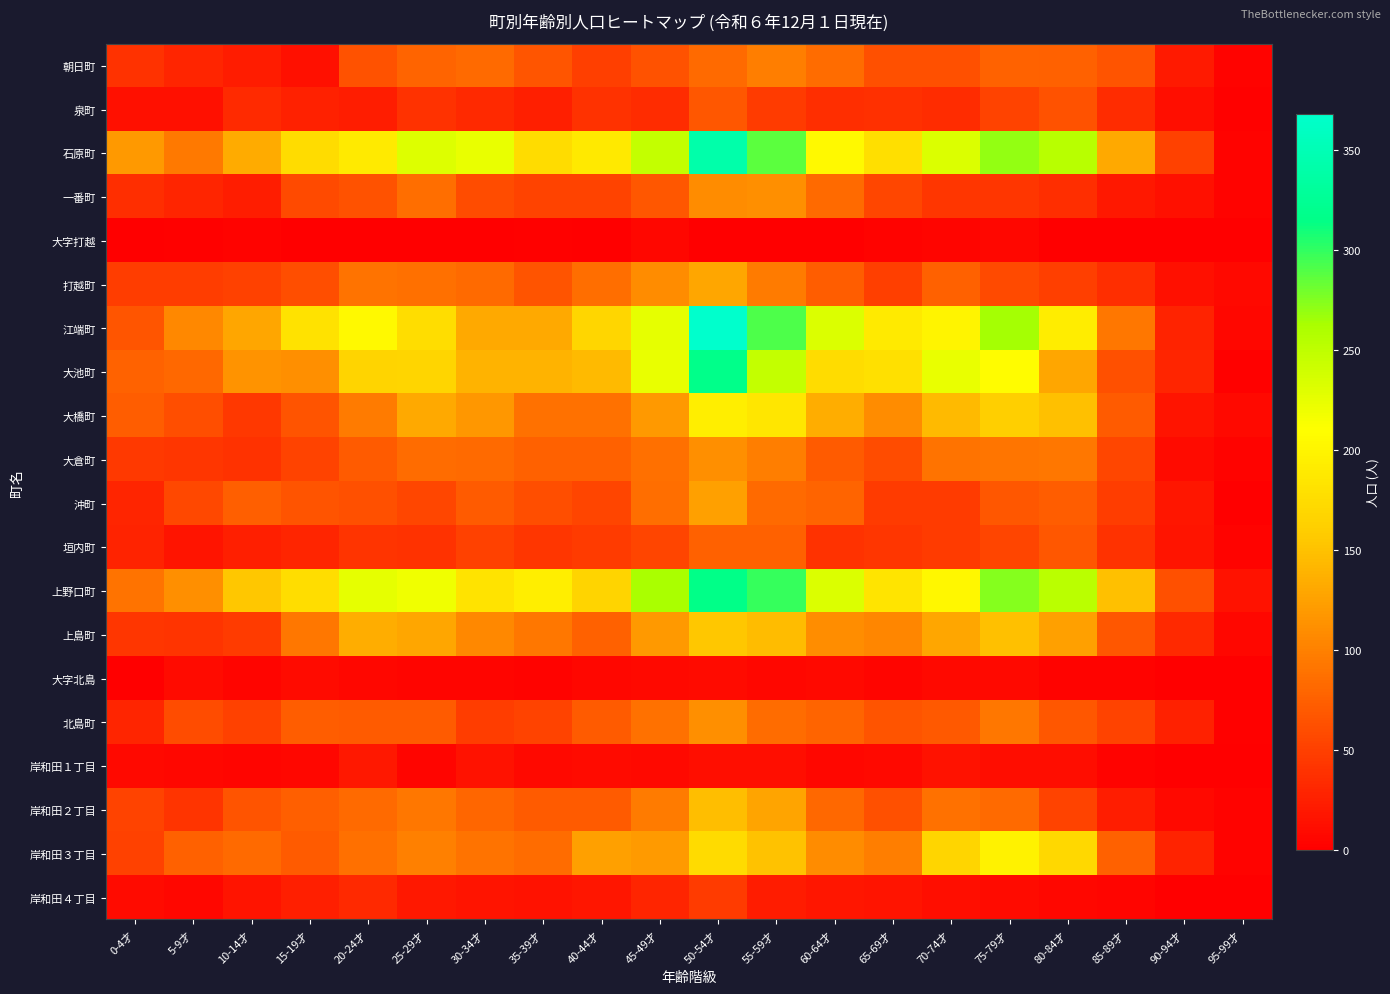

Reading right to left, list all the values displayed in this chart.

朝日町: 95-99才=3	90-94才=21	85-89才=66	80-84才=75	75-79才=77	70-74才=63	65-69才=63	60-64才=84	55-59才=98	50-54才=82	45-49才=64	40-44才=49	35-39才=67	30-34才=83	25-29才=78	20-24才=64	15-19才=13	10-14才=22	5-9才=30	0-4才=39
泉町: 95-99才=2	90-94才=12	85-89才=35	80-84才=64	75-79才=52	70-74才=35	65-69才=38	60-64才=36	55-59才=46	50-54才=68	45-49才=35	40-44才=39	35-39才=25	30-34才=33	25-29才=39	20-24才=24	15-19才=27	10-14才=34	5-9才=13	0-4才=14
石原町: 95-99才=3	90-94才=51	85-89才=131	80-84才=254	75-79才=270	70-74才=232	65-69才=177	60-64才=205	55-59才=287	50-54才=342	45-49才=247	40-44才=188	35-39才=174	30-34才=224	25-29才=231	20-24才=189	15-19才=174	10-14才=133	5-9才=94	0-4才=118
一番町: 95-99才=3	90-94才=13	85-89才=19	80-84才=36	75-79才=43	70-74才=42	65-69才=55	60-64才=83	55-59才=111	50-54才=108	45-49才=68	40-44才=53	35-39才=53	30-34才=59	25-29才=85	20-24才=64	15-19才=58	10-14才=24	5-9才=30	0-4才=37
大字打越: 95-99才=1	90-94才=0	85-89才=0	80-84才=1	75-79才=6	70-74才=5	65-69才=4	60-64才=0	55-59才=0	50-54才=0	45-49才=6	40-44才=1	35-39才=2	30-34才=0	25-29才=0	20-24才=1	15-19才=0	10-14才=4	5-9才=2	0-4才=1
打越町: 95-99才=8	90-94才=13	85-89才=37	80-84才=50	75-79才=58	70-74才=76	65-69才=49	60-64才=73	55-59才=95	50-54才=129	45-49才=108	40-44才=85	35-39才=65	30-34才=82	25-29才=87	20-24才=90	15-19才=61	10-14才=51	5-9才=48	0-4才=48
江端町: 95-99才=7	90-94才=28	85-89才=93	80-84才=192	75-79才=264	70-74才=199	65-69才=189	60-64才=232	55-59才=291	50-54才=368	45-49才=225	40-44才=169	35-39才=132	30-34才=132	25-29才=176	20-24才=205	15-19才=181	10-14才=128	5-9才=105	0-4才=67
大池町: 95-99才=2	90-94才=30	85-89才=63	80-84才=128	75-79才=207	70-74才=224	65-69才=179	60-64才=175	55-59才=247	50-54才=317	45-49才=224	40-44才=144	35-39才=139	30-34才=139	25-29才=167	20-24才=166	15-19才=111	10-14才=114	5-9才=81	0-4才=77
大橋町: 95-99才=8	90-94才=17	85-89才=71	80-84才=149	75-79才=162	70-74才=144	65-69才=109	60-64才=135	55-59才=185	50-54才=194	45-49才=119	40-44才=88	35-39才=88	30-34才=117	25-29才=132	20-24才=96	15-19才=66	10-14才=44	5-9才=61	0-4才=72
大倉町: 95-99才=4	90-94才=10	85-89才=55	80-84才=92	75-79才=91	70-74才=90	65-69才=59	60-64才=71	55-59才=99	50-54才=112	45-49才=87	40-44才=76	35-39才=75	30-34才=83	25-29才=84	20-24才=71	15-19才=52	10-14才=39	5-9才=43	0-4才=45
沖町: 95-99才=1	90-94才=18	85-89才=48	80-84才=73	75-79才=68	70-74才=46	65-69才=47	60-64才=78	55-59才=83	50-54才=124	45-49才=85	40-44才=54	35-39才=61	30-34才=71	25-29才=55	20-24才=63	15-19才=65	10-14才=74	5-9才=57	0-4才=29
垣内町: 95-99才=3	90-94才=16	85-89才=39	80-84才=68	75-79才=54	70-74才=46	65-69才=42	60-64才=40	55-59才=75	50-54才=75	45-49才=54	40-44才=46	35-39才=43	30-34才=51	25-29才=40	20-24才=41	15-19才=29	10-14才=25	5-9才=17	0-4才=28
上野口町: 95-99才=15	90-94才=62	85-89才=149	80-84才=252	75-79才=274	70-74才=202	65-69才=183	60-64才=232	55-59才=298	50-54才=316	45-49才=262	40-44才=166	35-39才=193	30-34才=182	25-29才=219	20-24才=225	15-19才=176	10-14才=154	5-9才=111	0-4才=90
上島町: 95-99才=6	90-94才=33	85-89才=68	80-84才=124	75-79才=149	70-74才=128	65-69才=104	60-64才=110	55-59才=146	50-54才=154	45-49才=119	40-44才=75	35-39才=92	30-34才=106	25-29才=129	20-24才=134	15-19才=93	10-14才=46	5-9才=41	0-4才=43
大字北島: 95-99才=0	90-94才=1	85-89才=3	80-84才=4	75-79才=8	70-74才=8	65-69才=5	60-64才=8	55-59才=6	50-54才=10	45-49才=8	40-44才=7	35-39才=3	30-34才=5	25-29才=5	20-24才=7	15-19才=9	10-14才=5	5-9才=9	0-4才=0
北島町: 95-99才=2	90-94才=27	85-89才=53	80-84才=68	75-79才=93	70-74才=70	65-69才=65	60-64才=79	55-59才=84	50-54才=112	45-49才=88	40-44才=71	35-39才=52	30-34才=48	25-29才=71	20-24才=71	15-19才=73	10-14才=51	5-9才=60	0-4才=30
岸和田１丁目: 95-99才=0	90-94才=1	85-89才=4	80-84才=11	75-79才=11	70-74才=15	65-69才=8	60-64才=6	55-59才=12	50-54才=12	45-49才=8	40-44才=10	35-39才=8	30-34才=15	25-29才=5	20-24才=19	15-19才=7	10-14才=5	5-9才=6	0-4才=8
岸和田２丁目: 95-99才=4	90-94才=8	85-89才=23	80-84才=53	75-79才=82	70-74才=89	65-69才=62	60-64才=81	55-59才=127	50-54才=147	45-49才=95	40-44才=71	35-39才=71	30-34才=80	25-29才=92	20-24才=83	15-19才=74	10-14才=66	5-9才=41	0-4才=52
岸和田３丁目: 95-99才=4	90-94才=28	85-89才=75	80-84才=170	75-79才=197	70-74才=168	65-69才=98	60-64才=108	55-59才=150	50-54才=173	45-49才=120	40-44才=125	35-39才=84	30-34才=90	25-29才=100	20-24才=87	15-19才=71	10-14才=83	5-9才=76	0-4才=51
岸和田４丁目: 95-99才=0	90-94才=1	85-89才=5	80-84才=7	75-79才=9	70-74才=12	65-69才=17	60-64才=18	55-59才=22	50-54才=47	45-49才=30	40-44才=18	35-39才=15	30-34才=17	25-29才=20	20-24才=33	15-19才=25	10-14才=17	5-9才=6	0-4才=9